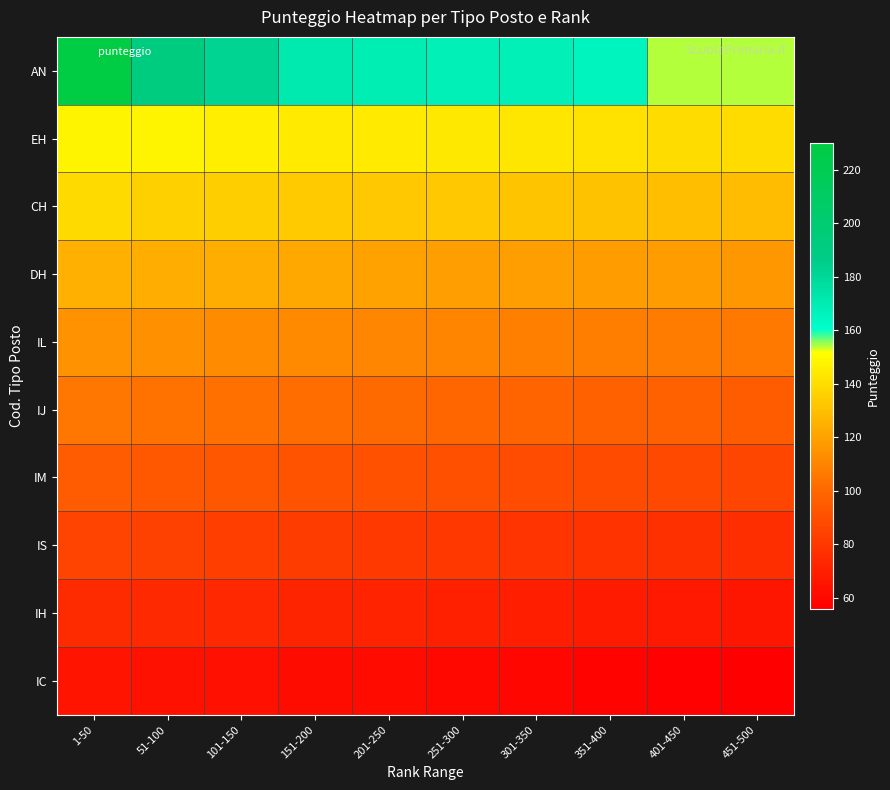

Reading left to right, list all the values displayed in this chart.

AN: 1-50=230	51-100=191	101-150=182	151-200=171	201-250=169	251-300=168	301-350=168	351-400=166	401-450=154	451-500=154
EH: 1-50=148	51-100=148	101-150=146	151-200=145	201-250=145	251-300=144	301-350=143	351-400=142	401-450=140	451-500=140
CH: 1-50=139	51-100=136	101-150=135	151-200=134	201-250=133	251-300=133	301-350=132	351-400=131	401-450=130	451-500=129
DH: 1-50=125	51-100=124	101-150=124	151-200=122	201-250=120	251-300=119	301-350=119	351-400=118	401-450=118	451-500=117
IL: 1-50=115	51-100=114	101-150=113	151-200=112	201-250=111	251-300=110	301-350=109	351-400=108	401-450=107	451-500=106
IJ: 1-50=105	51-100=104	101-150=103	151-200=102	201-250=101	251-300=100	301-350=99	351-400=98	401-450=97	451-500=96
IM: 1-50=95	51-100=94	101-150=93	151-200=92	201-250=91	251-300=90	301-350=89	351-400=88	401-450=87	451-500=86
IS: 1-50=85	51-100=84	101-150=83	151-200=82	201-250=81	251-300=80	301-350=79	351-400=78	401-450=77	451-500=76
IH: 1-50=75	51-100=74	101-150=73	151-200=72	201-250=71	251-300=70	301-350=69	351-400=68	401-450=67	451-500=66
IC: 1-50=65	51-100=64	101-150=63	151-200=62	201-250=61	251-300=60	301-350=59	351-400=58	401-450=57	451-500=56